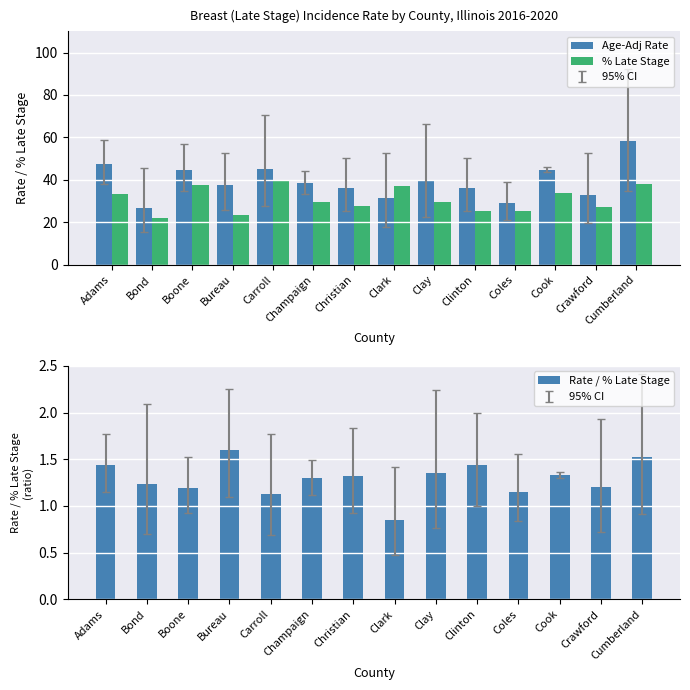

True or false: % Late Stage has a value of 37.0 at Crawford.

False